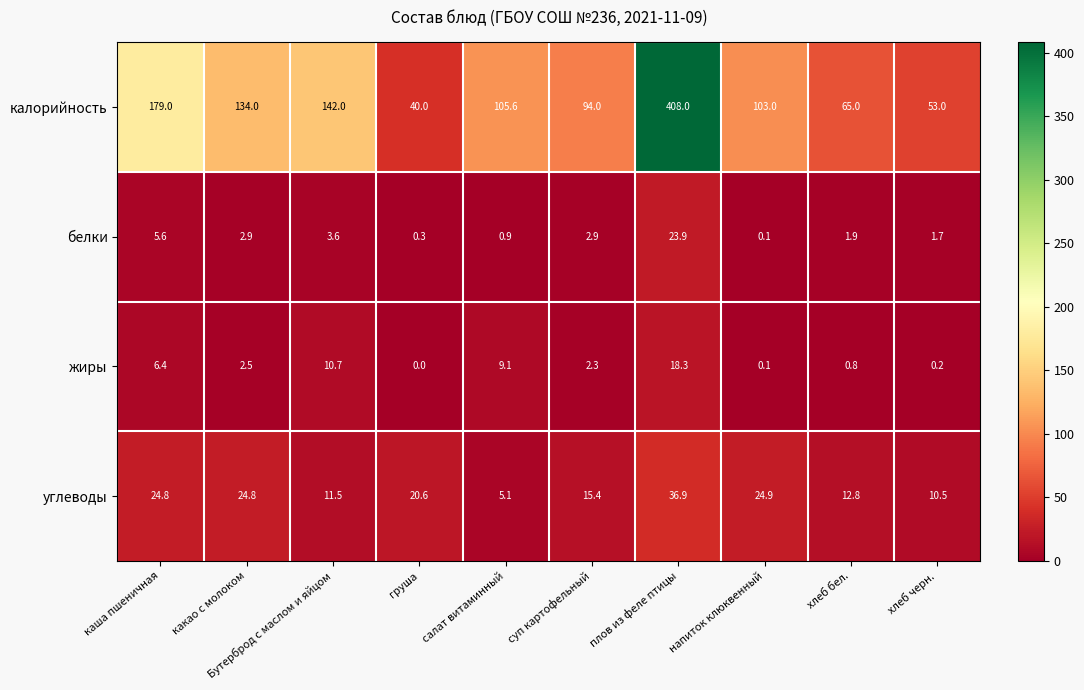

Which category has the lowest value across all series?

груша